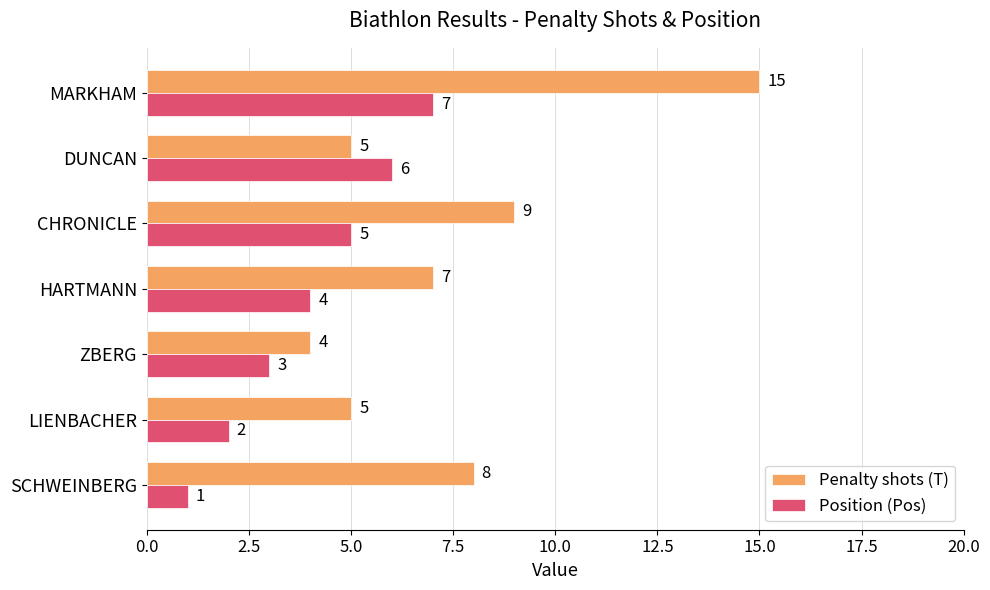

Rank the series by their maximum value, from highest to lowest.

Penalty shots (T), Position (Pos)